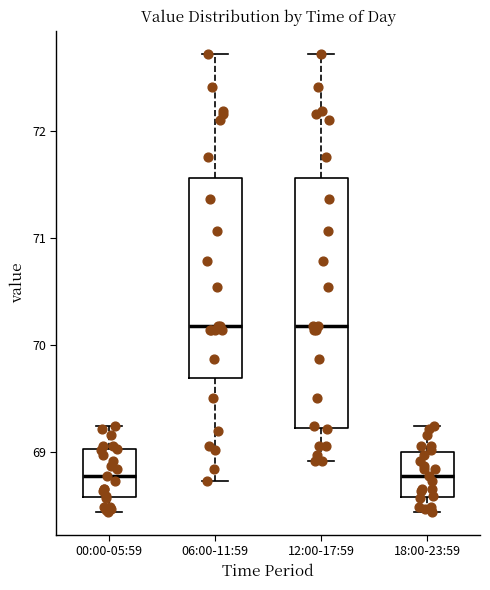

Where is the upper edge of the box for 12:00-17:59 on the y-axis? The values are not printed on the chart, so give them approximately, as read against the axis.

71.6